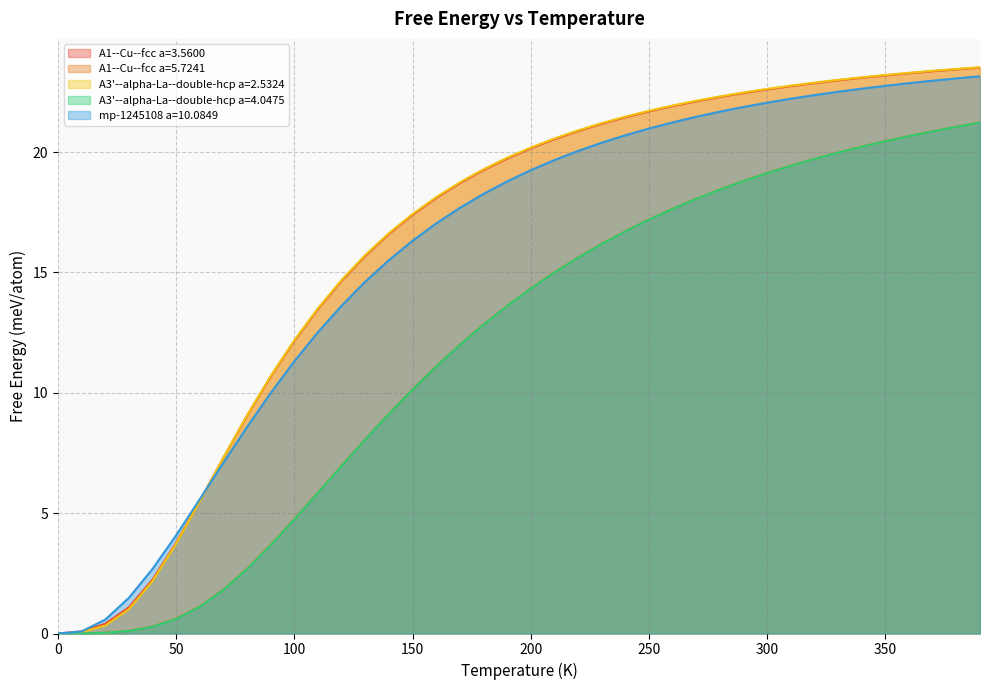

Which has a higher value, 270.0 or 130.0?

270.0